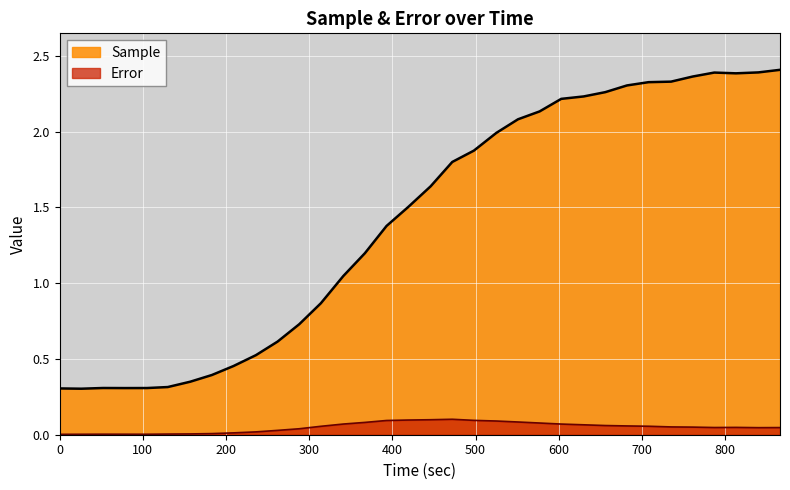

What is the sum of all Error values?

1.7